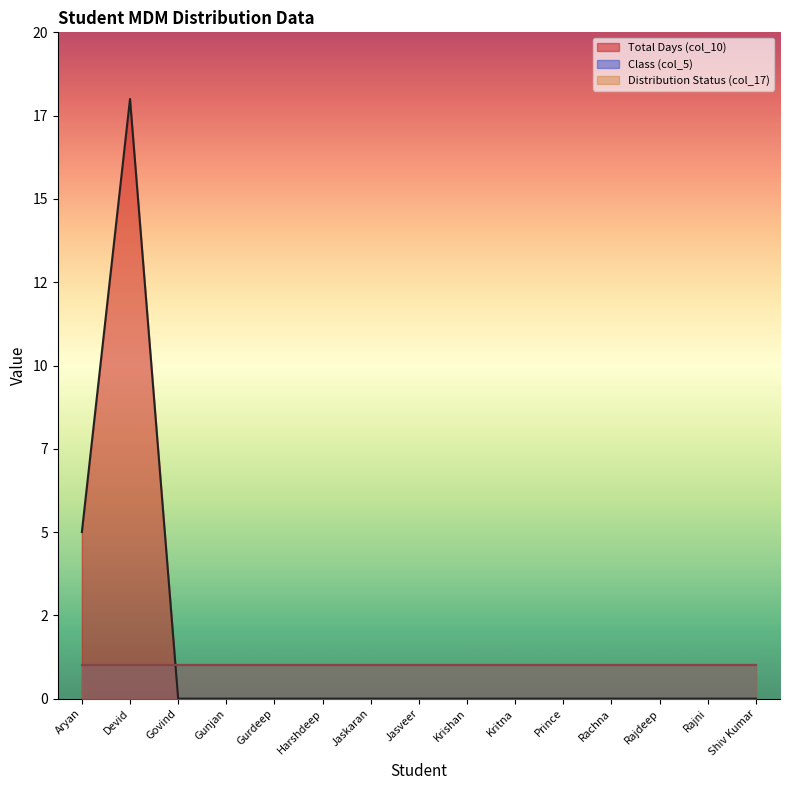

What is the highest value of the Distribution Status (col_17) series?

1